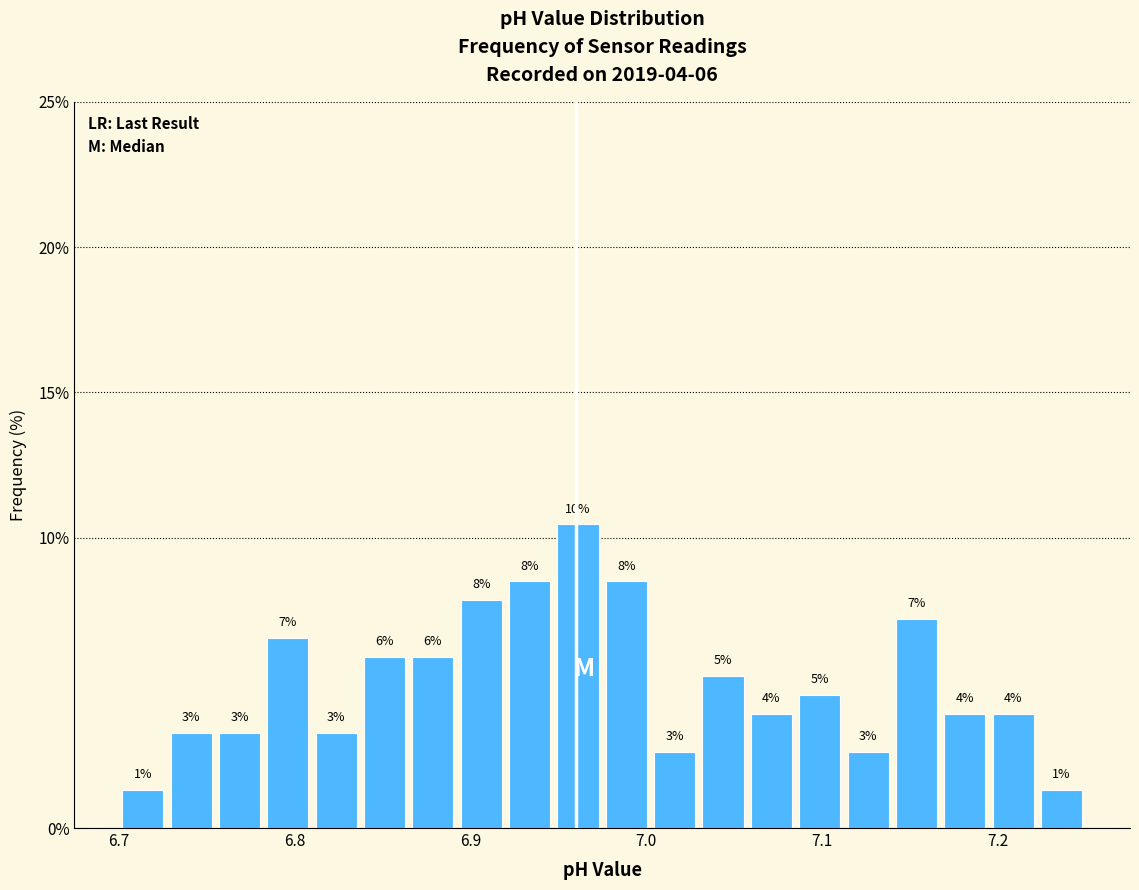

Around what value on the x-axis is the tallest bar? Give the approximate position of its centre, as read against the axis.

6.96